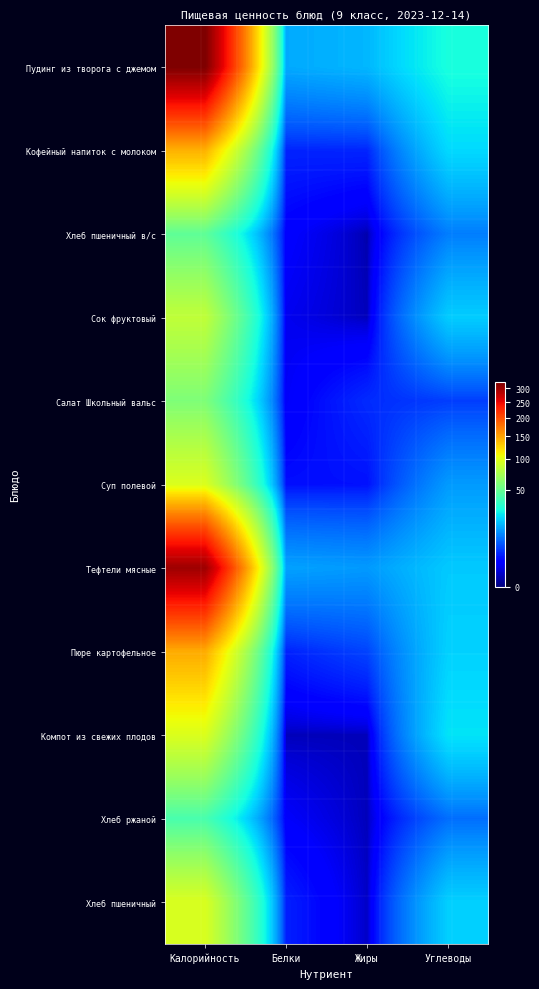

Reading right to left, what are all the values shown in this chart?

Пудинг из творога с джемом: Углеводы=28.8	Жиры=16.6	Белки=14.9	Калорийность=322.2
Кофейный напиток с молоком: Углеводы=21.6	Жиры=3.4	Белки=3.3	Калорийность=142.2
Хлеб пшеничный в/с: Углеводы=10.0	Жиры=0.1	Белки=1.5	Калорийность=47.4
Сок фруктовый: Углеводы=19.6	Жиры=0.2	Белки=1.0	Калорийность=83.4
Салат Школьный вальс: Углеводы=4.8	Жиры=3.7	Белки=1.2	Калорийность=57.9
Суп полевой: Углеводы=13.1	Жиры=2.4	Белки=2.3	Калорийность=95.5
Тефтели мясные: Углеводы=19.2	Жиры=13.0	Белки=13.9	Калорийность=300.3
Пюре картофельное: Углеводы=20.4	Жиры=5.2	Белки=3.2	Калорийность=145.7
Компот из свежих плодов: Углеводы=23.2	Жиры=0.2	Белки=0.2	Калорийность=95.7
Хлеб ржаной: Углеводы=8.5	Жиры=0.2	Белки=1.3	Калорийность=40.8
Хлеб пшеничный: Углеводы=20.1	Жиры=0.3	Белки=3.1	Калорийность=94.7